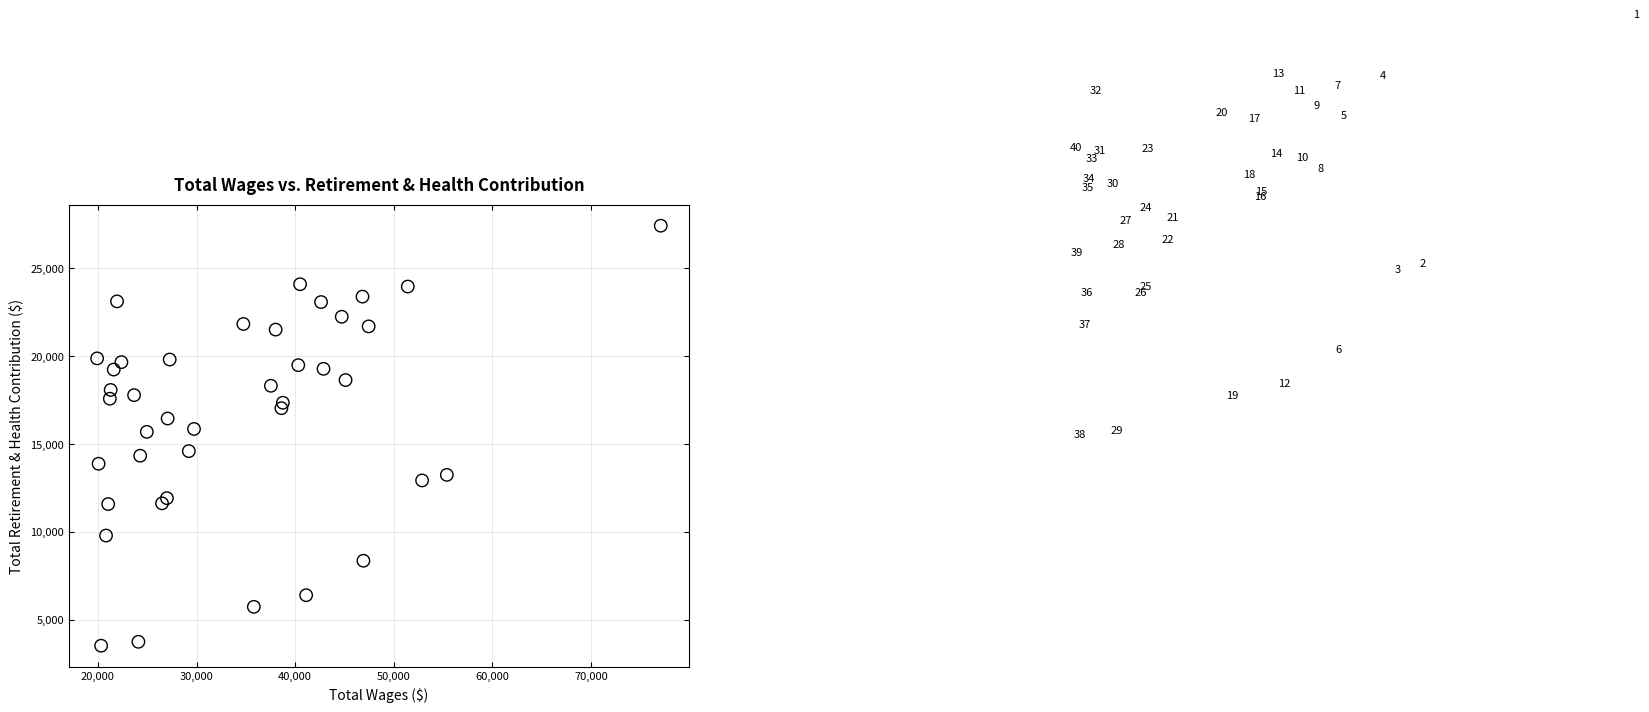

What is the range of Y values (max minus min)?

23894